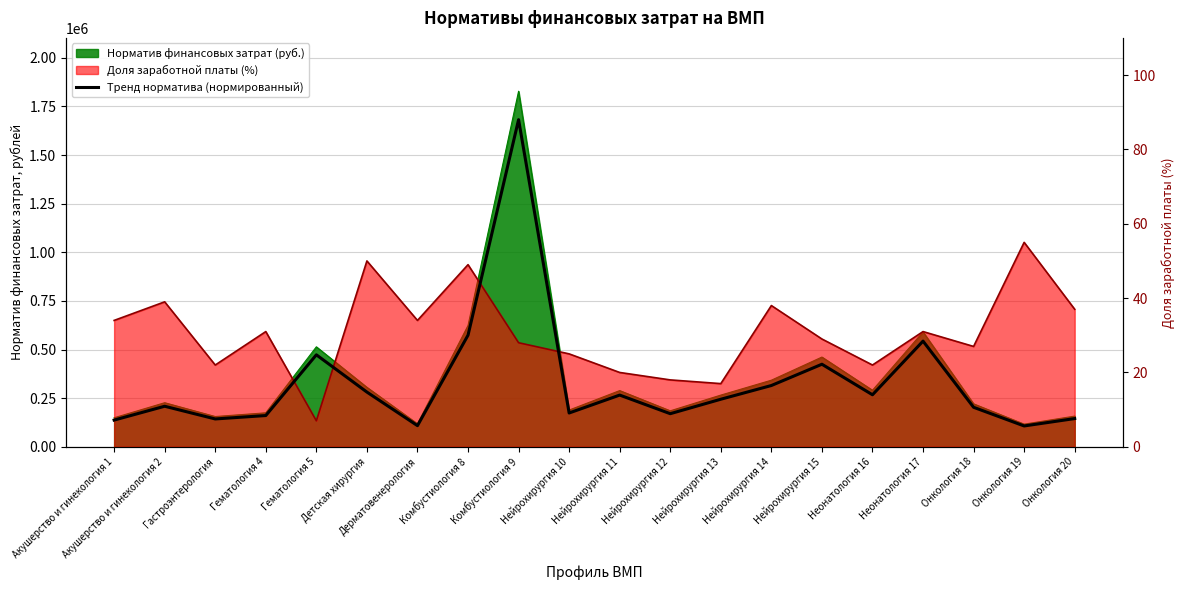

Which has a higher value, Онкология 19 or Онкология 20?

Онкология 20